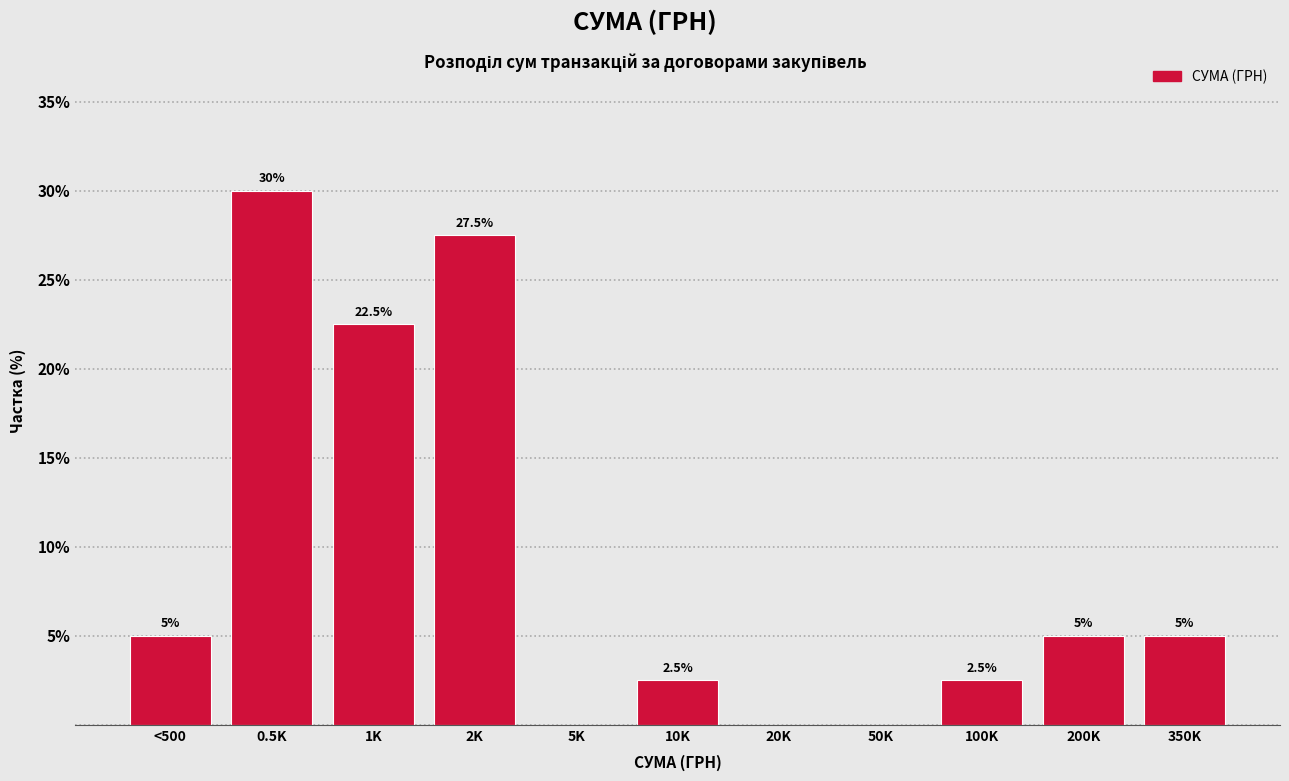

Reading left to right, transcribe all the data shown in this chart.

<500=5.0	0.5K=30.0	1K=22.5	2K=27.5	5K=0.0	10K=2.5	20K=0.0	50K=0.0	100K=2.5	200K=5.0	350K=5.0